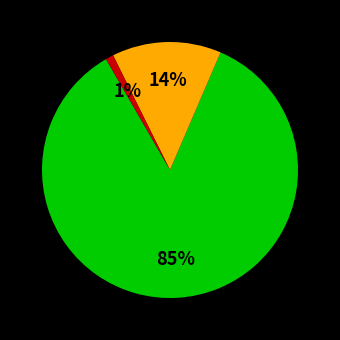

To the nearest percent, what is the difference between the largest and smallest slice percentages?

84%